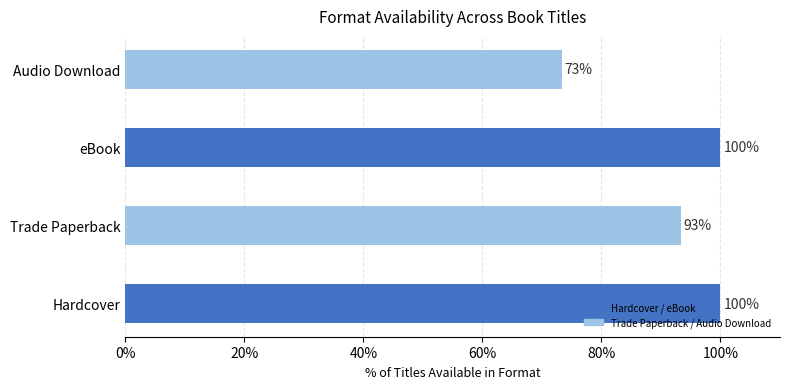

What is the maximum value shown in the chart?

100.0